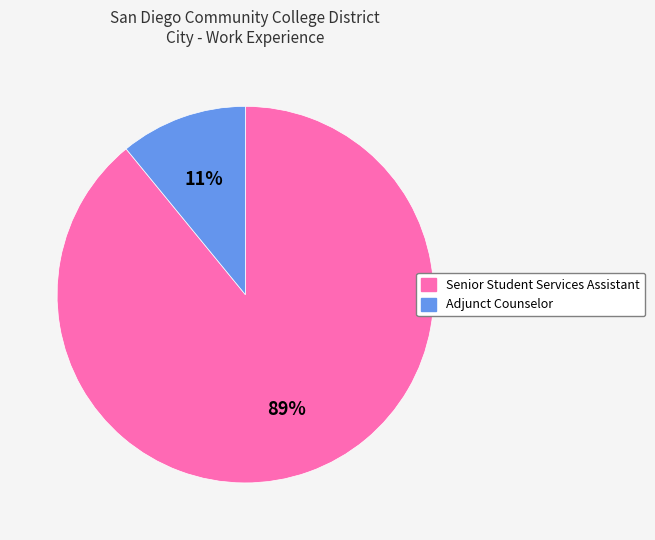

Which category has the smallest portion of the pie?

Adjunct Counselor